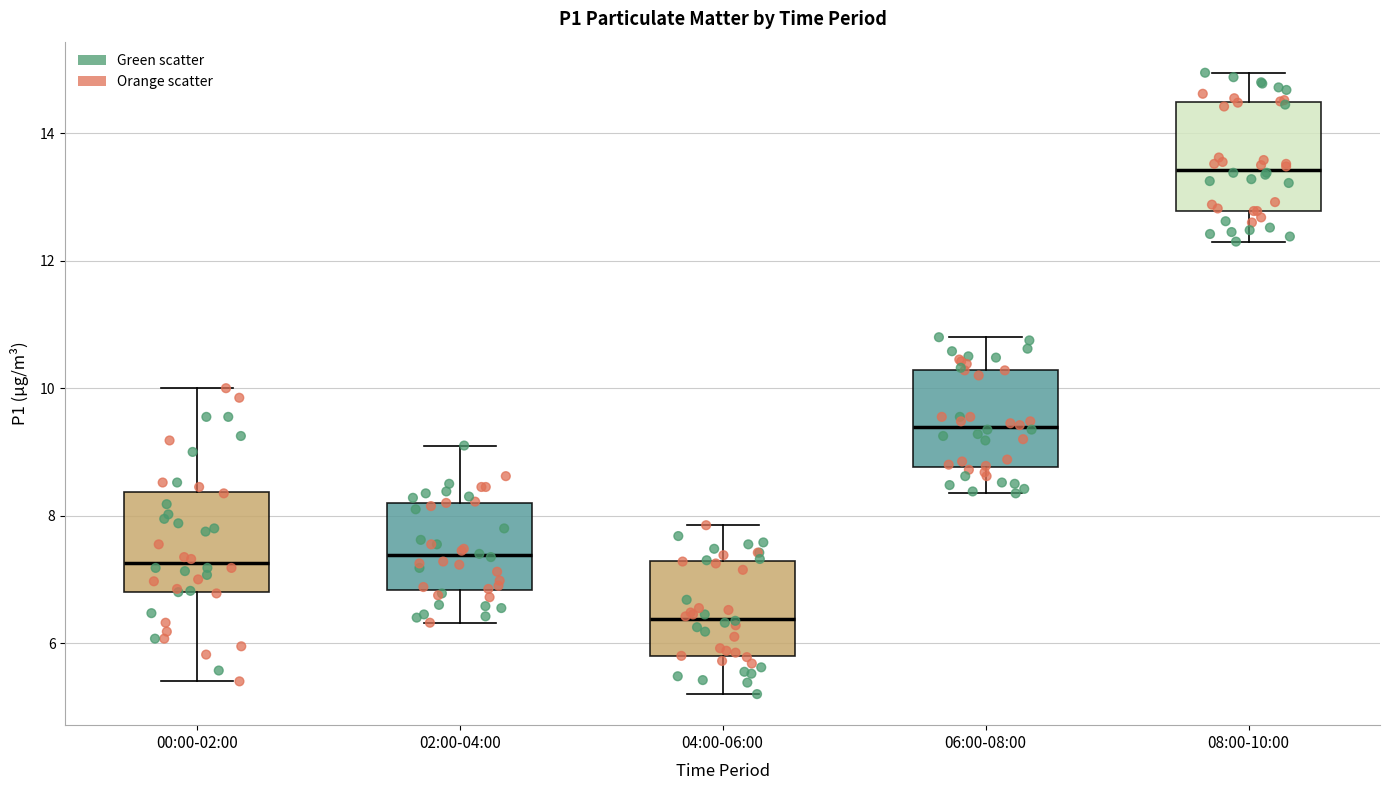

Which box's median line is the lowest?

04:00-06:00